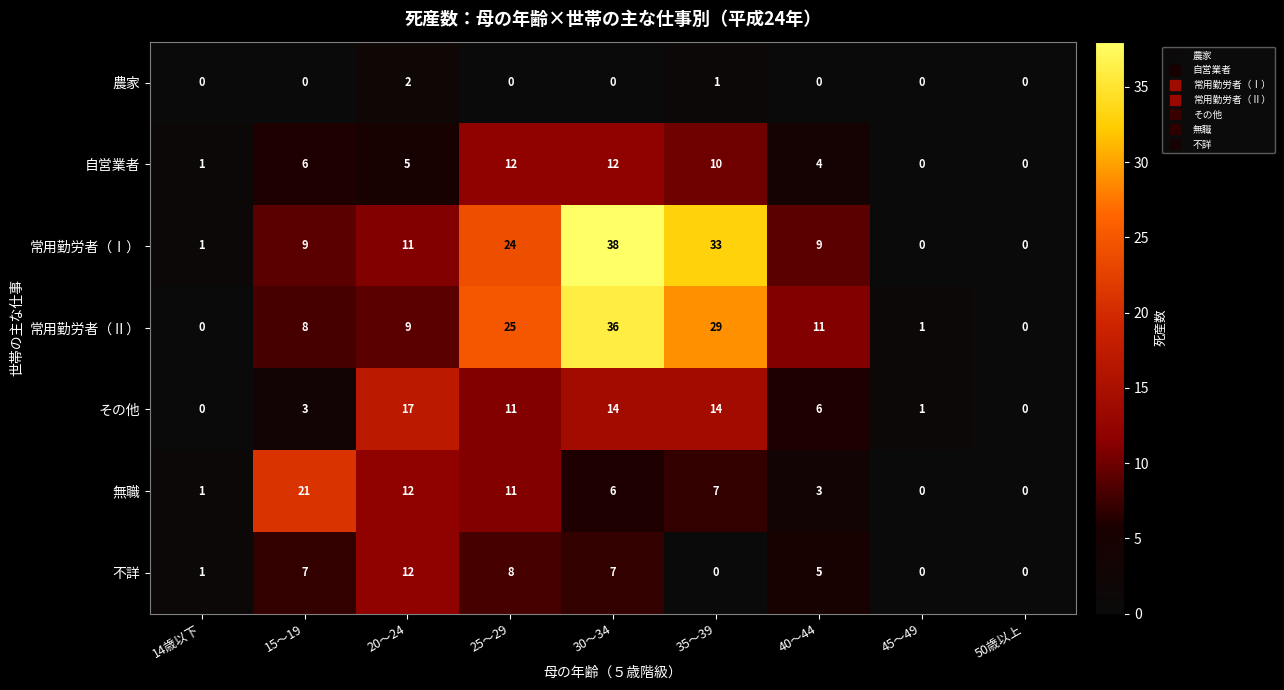

What is the difference between the highest and lowest values at 14歳以下?

1